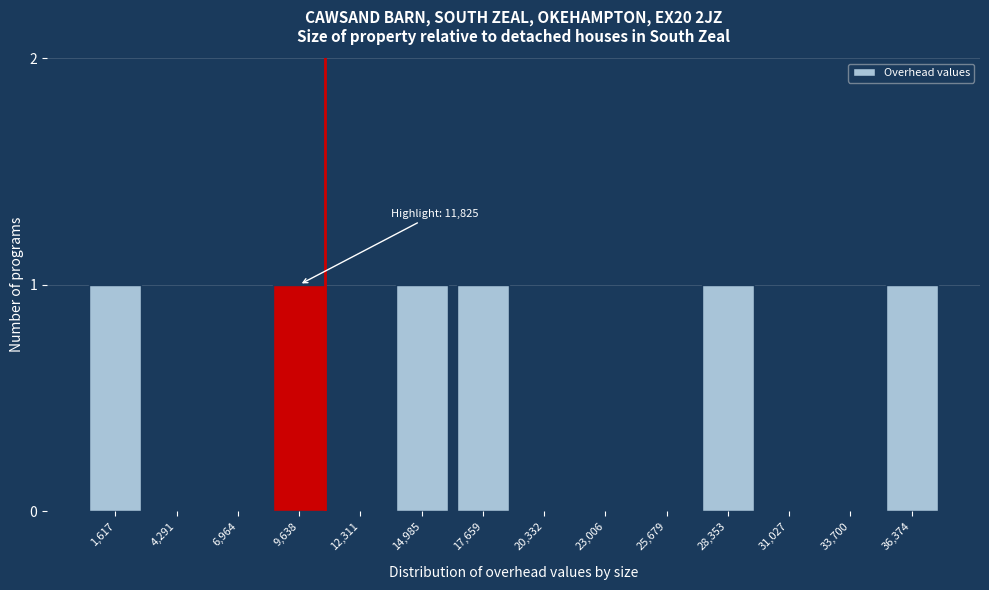

Reading right to left, what are all the values shown in this chart?

36,374=1	33,700=0	31,027=0	28,353=1	25,679=0	23,006=0	20,332=0	17,659=1	14,985=1	12,311=0	9,638=1	6,964=0	4,291=0	1,617=1